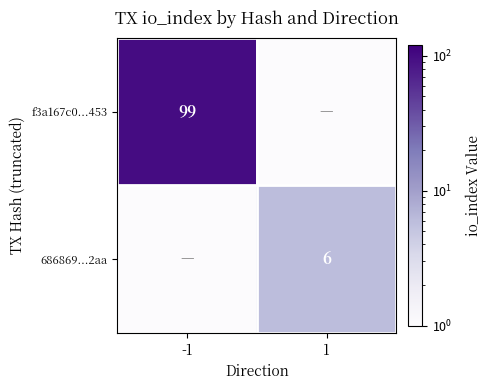

Is it true that f3a167c0...453 equals 158.8 at -1?

False